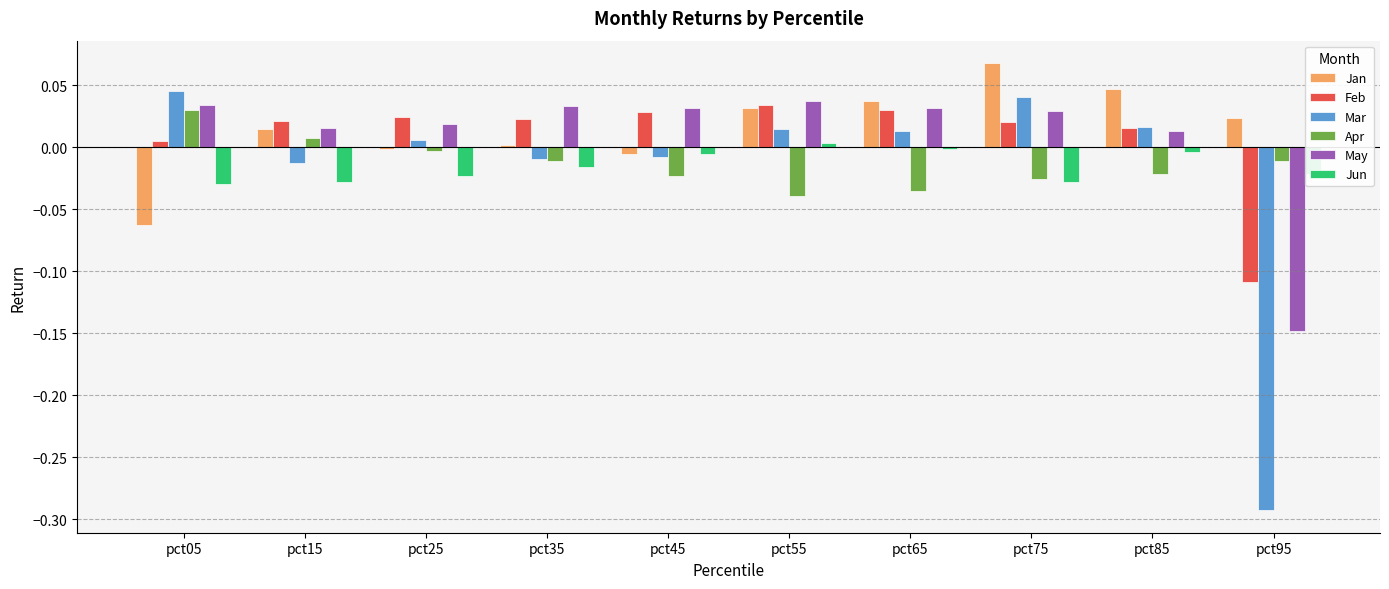

What is the spread (max minus min) of values at pct95?

0.3